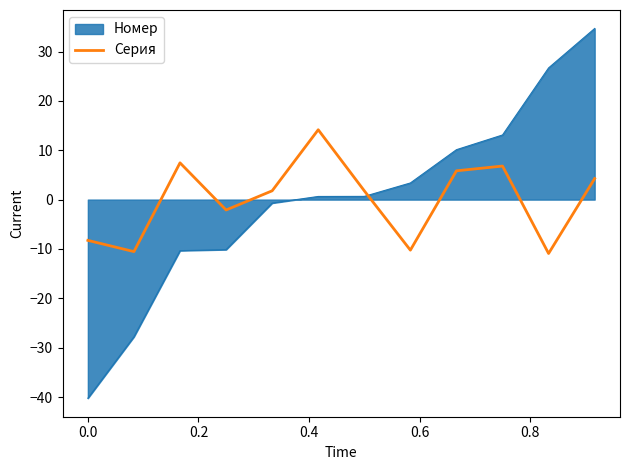

List the series in order of their peak value, lowest first.

Серия, Номер